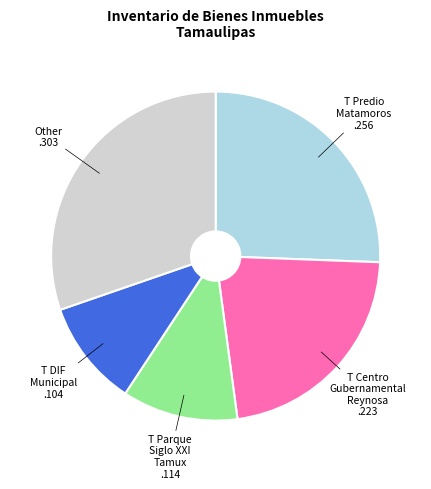

Does any single category account for the majority?

No